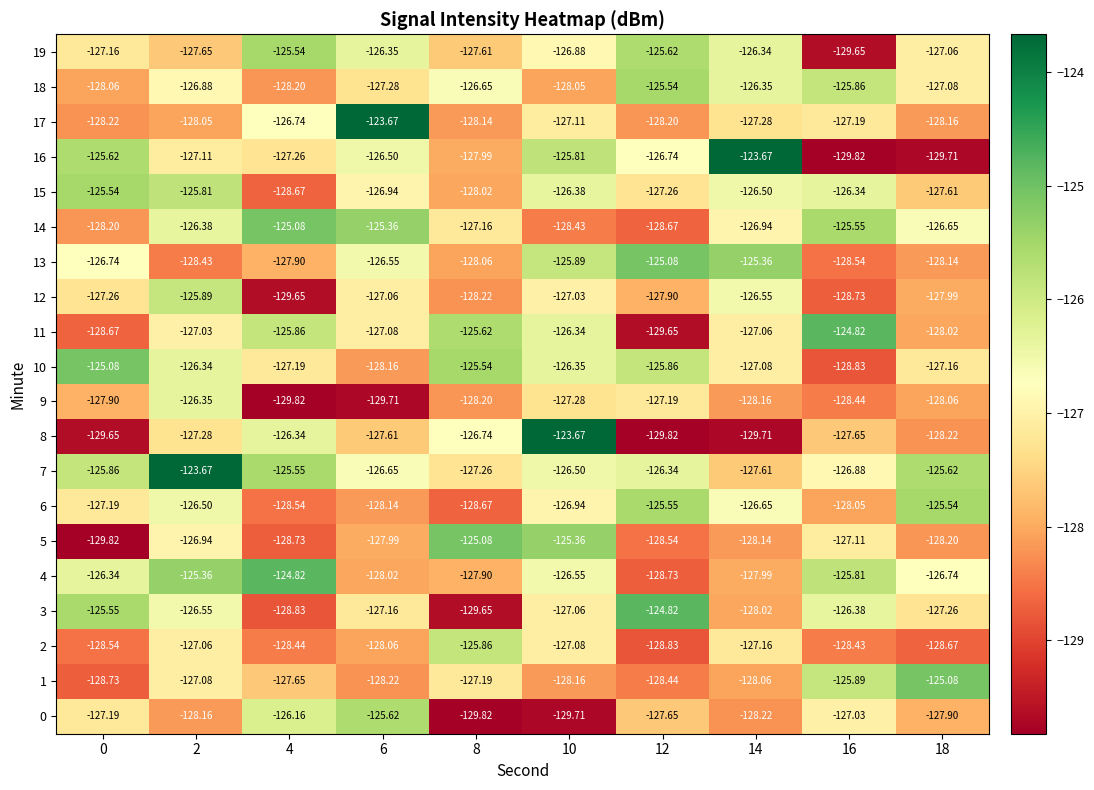

What is the spread (max minus min) of values at 16?

5.0